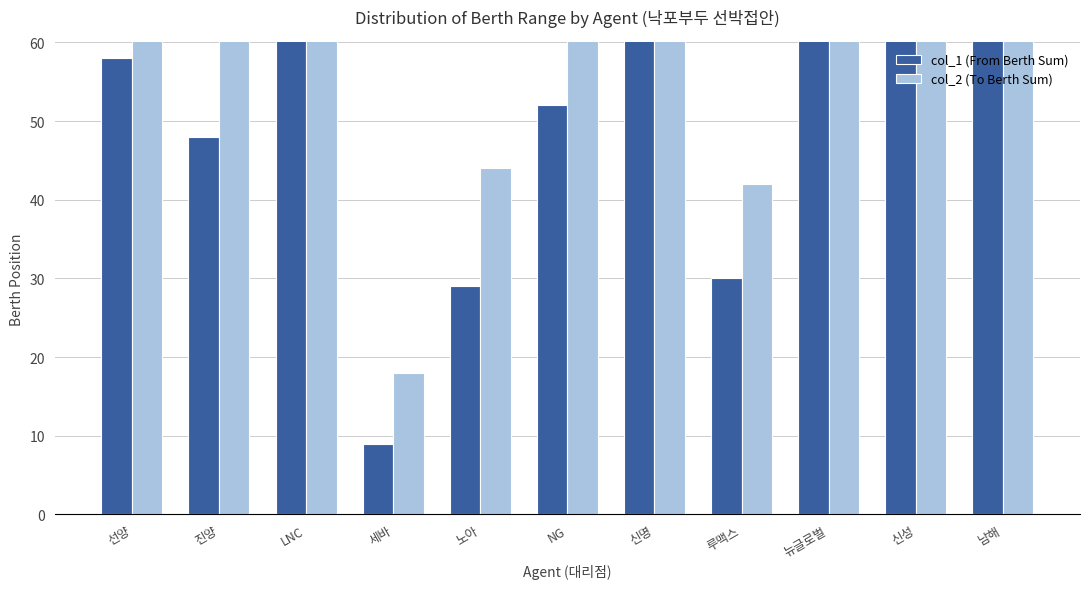

What position from the right is 남해?

1